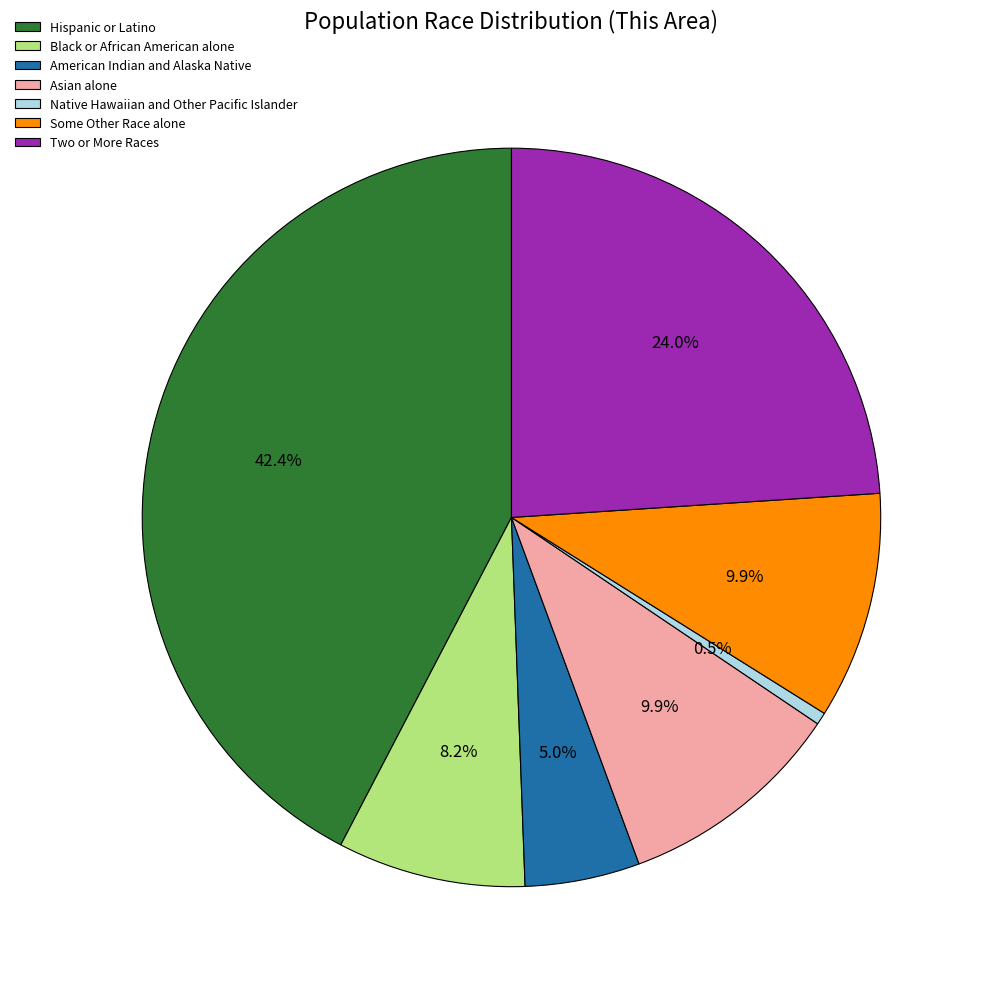

Approximately how many times larger is the value at Black or African American alone compared to Native Hawaiian and Other Pacific Islander?

15.4